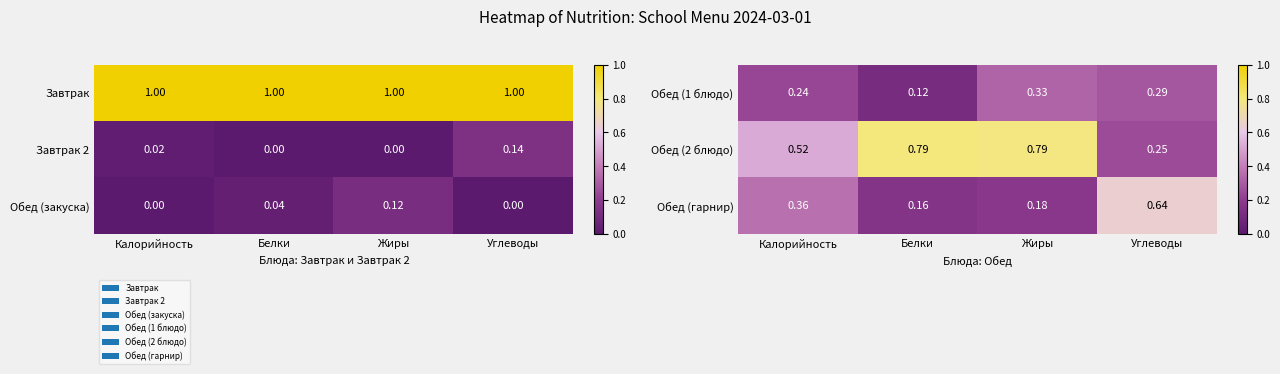

Is the value of Обед (закуска) at Калорийность greater than the value of Завтрак 2 at Калорийность?

No